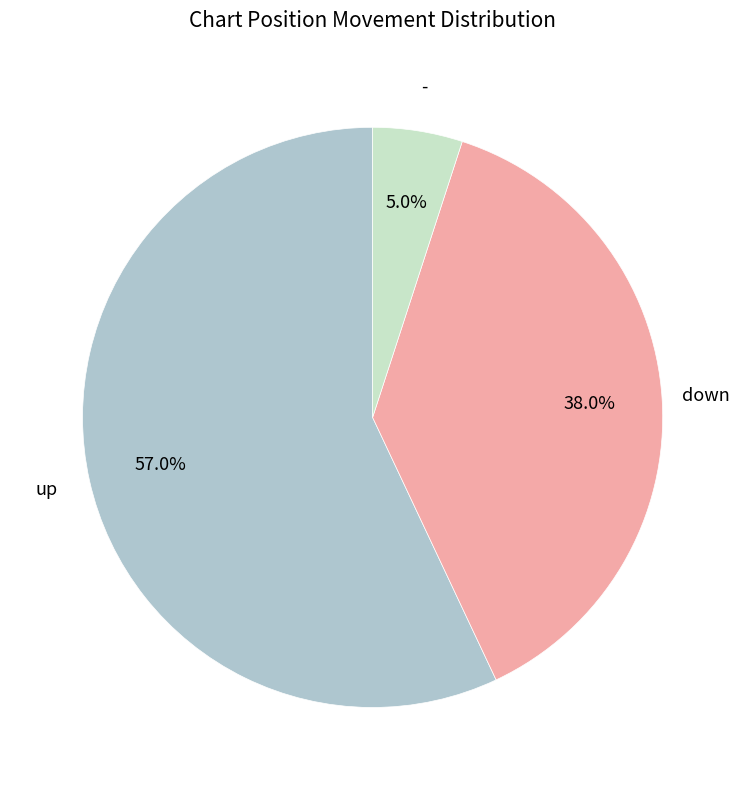

Is there any slice that represents more than half of the pie?

Yes